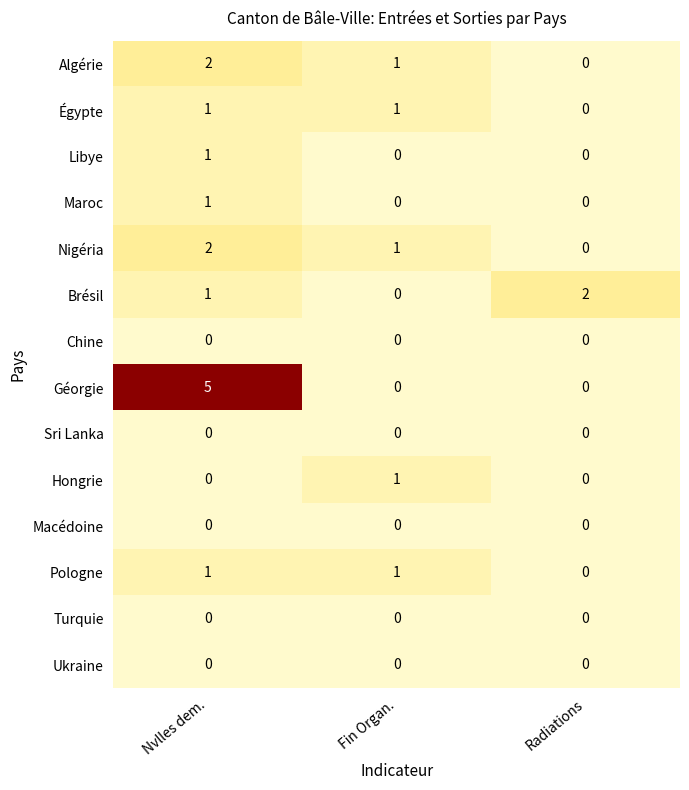

Which series has the widest spread of values?

Géorgie